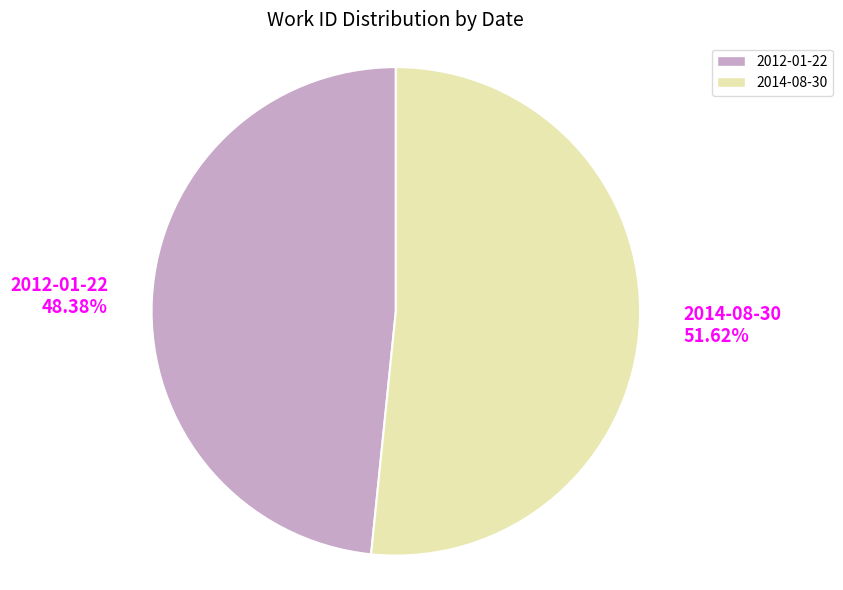

What percentage do 2012-01-22 and 2014-08-30 together represent?

100.0%